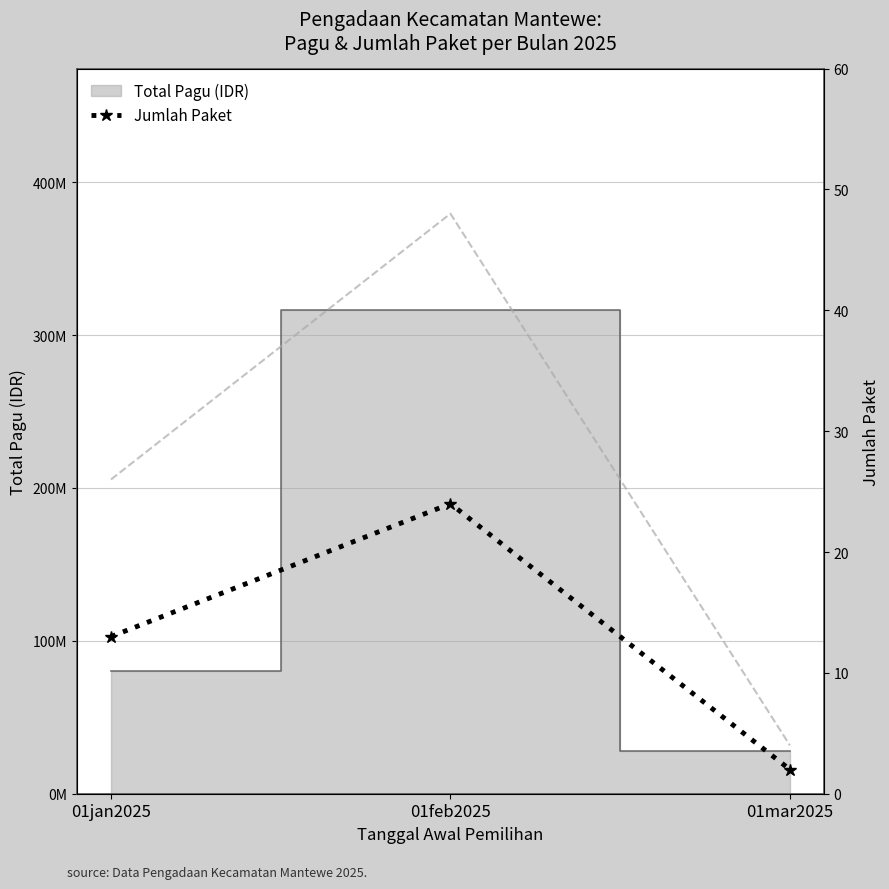

What is the value of the 1st point from the left?

13